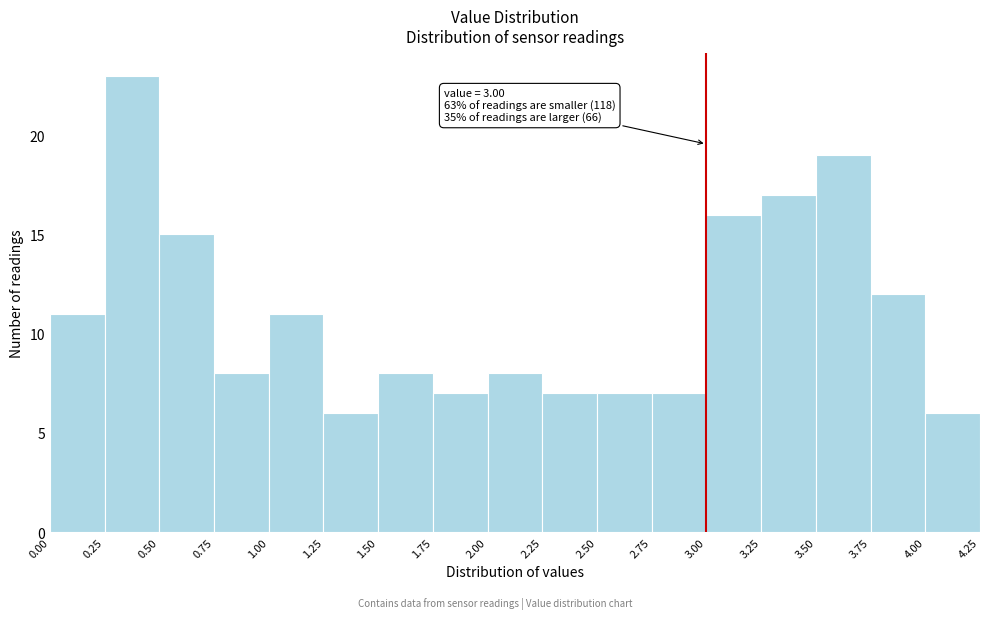

Which range on the x-axis has the tallest bar?

0.25 to 0.50